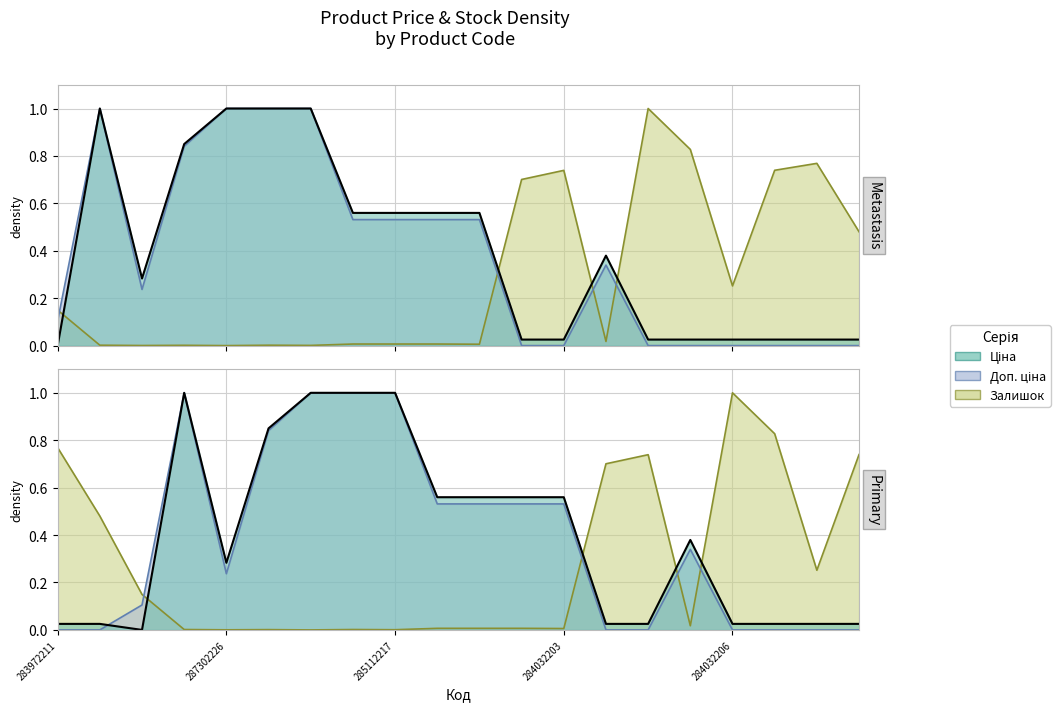

How many lines are shown in the chart?

3